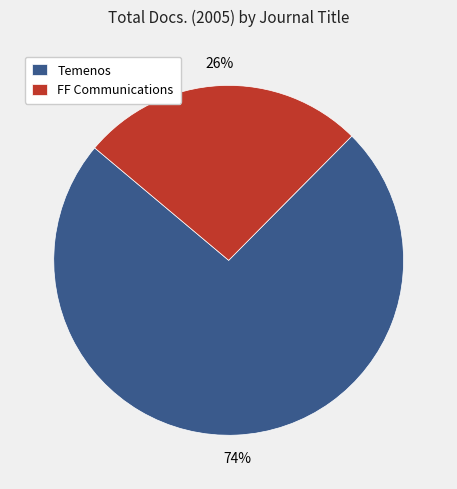

Do FF Communications and Temenos together represent more than half of the pie?

Yes